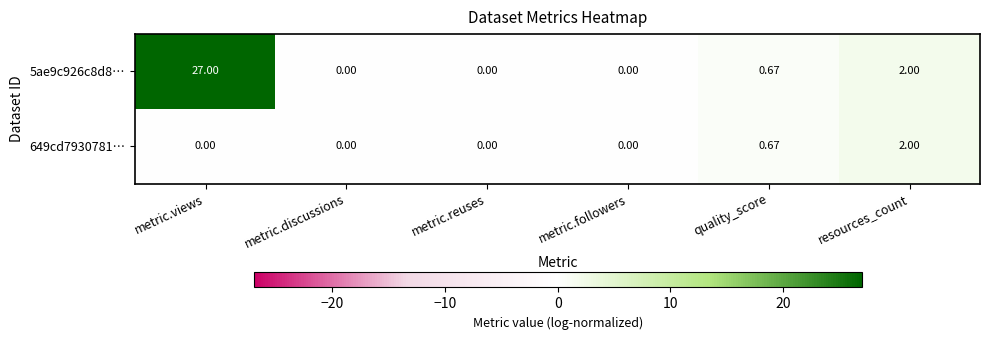

At which category does the chart reach its peak across all series?

metric.views